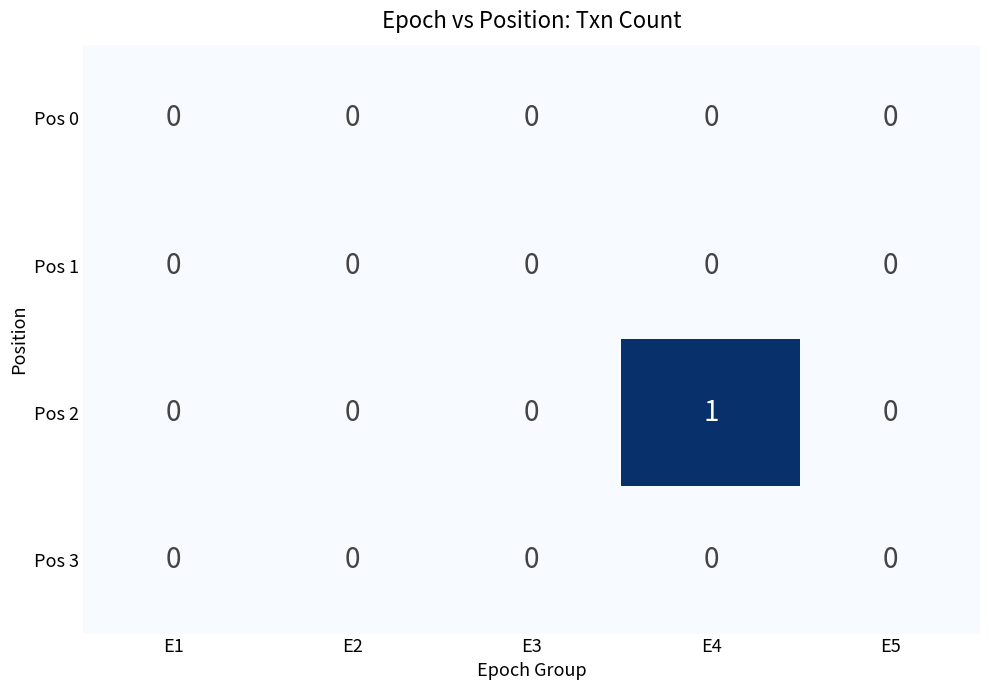

How many data points does each series have?

5